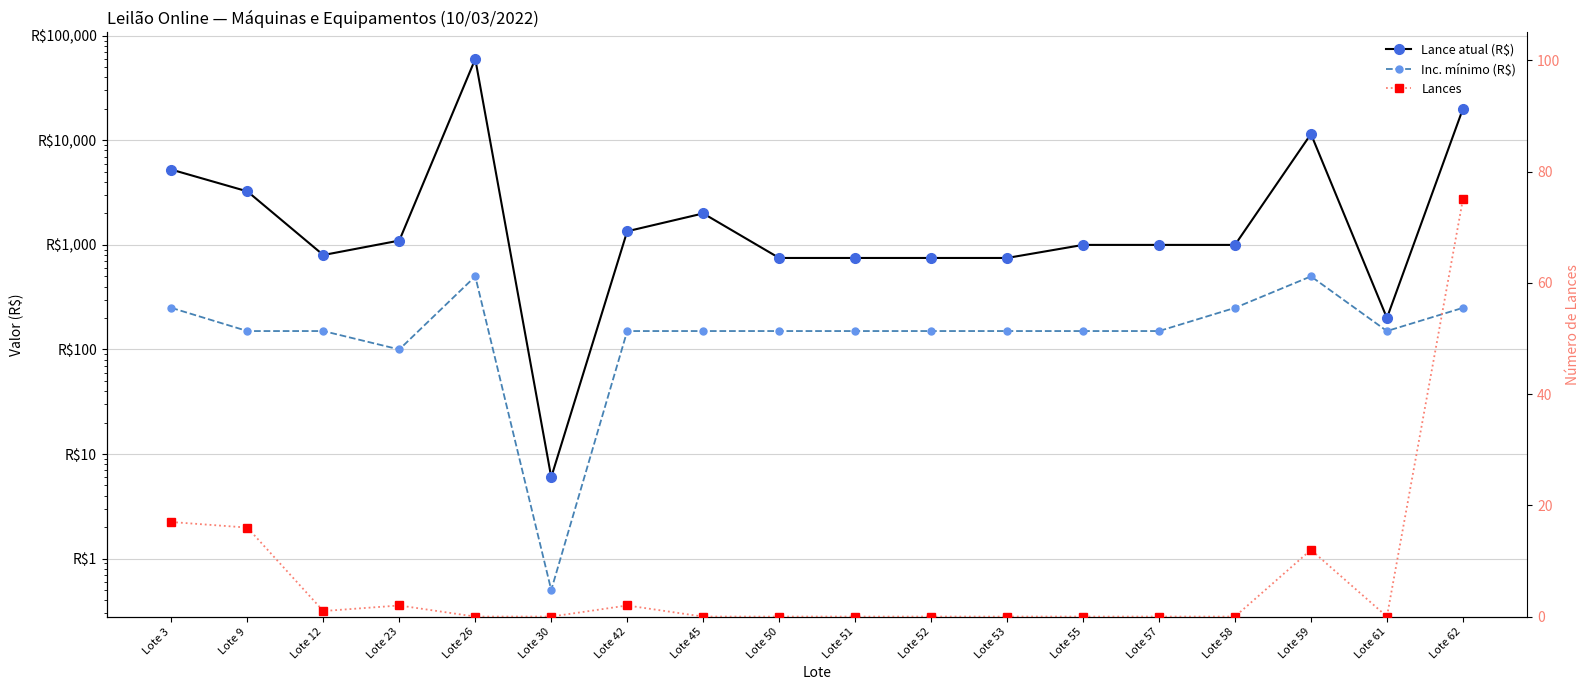

What is the maximum value for Inc. mínimo (R$)?

500.0